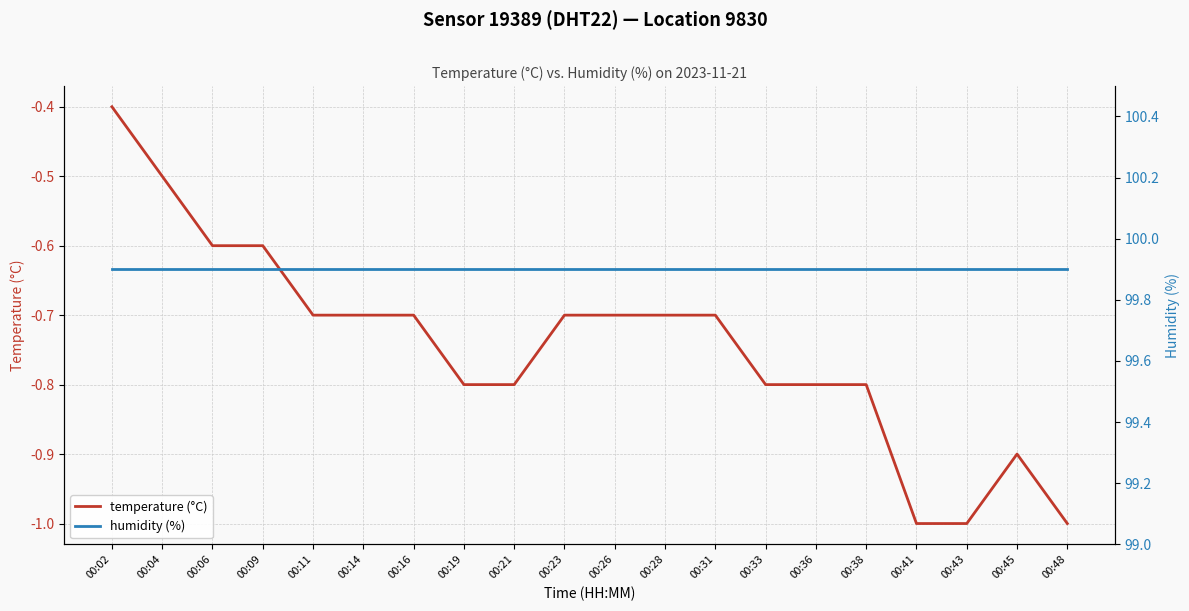

True or false: humidity (%) and temperature (°C) intersect in this chart.

False